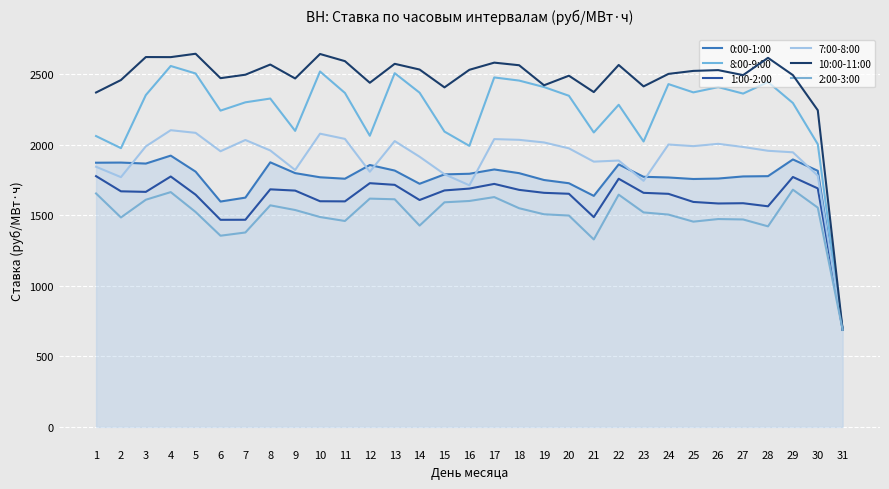

Between 14 and 23, which series saw the biggest shift?

8:00-9:00